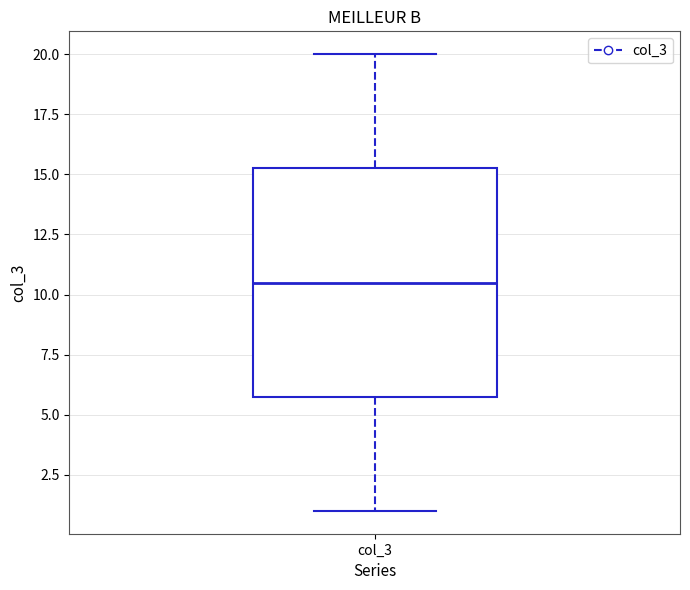

Read this box plot against the y-axis: the position of the median line, the range covered by the box, and the ends of both whiskers. The values are not printed on the chart, so give them approximately, as read against the axis.

median 10.5, box 6.0 to 15.5, whiskers 1.0 to 20.0